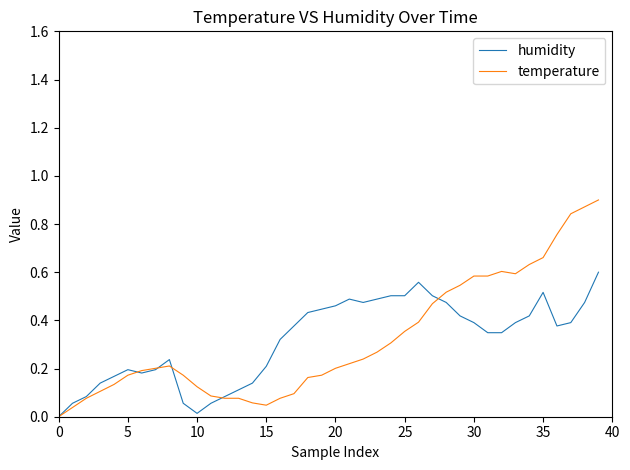

Which series has the largest range (max minus min)?

temperature